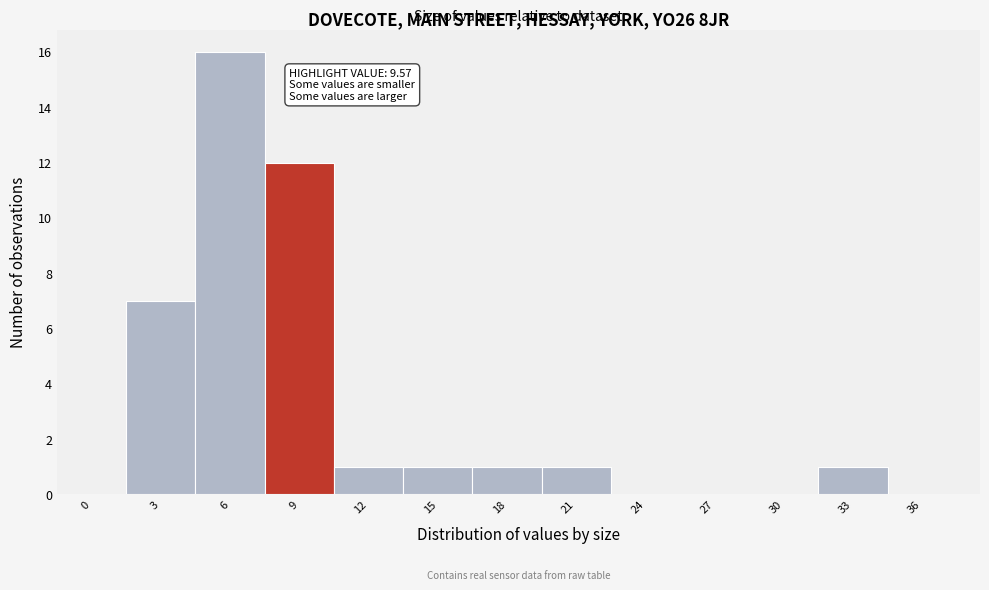

Reading left to right, list all the values displayed in this chart.

0=0	3=7	6=16	9=12	12=1	15=1	18=1	21=1	24=0	27=0	30=0	33=1	36=0